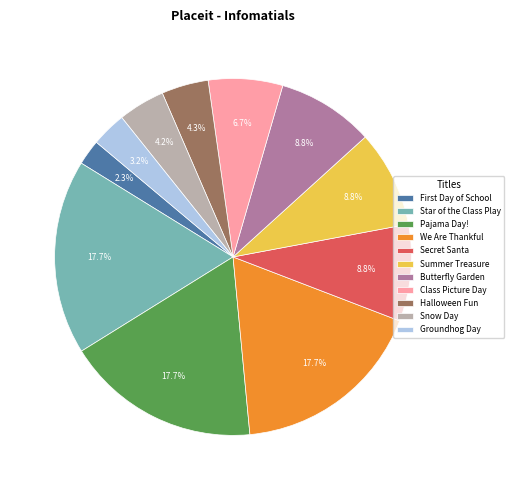

Between Halloween Fun and Summer Treasure, which is larger?

Summer Treasure